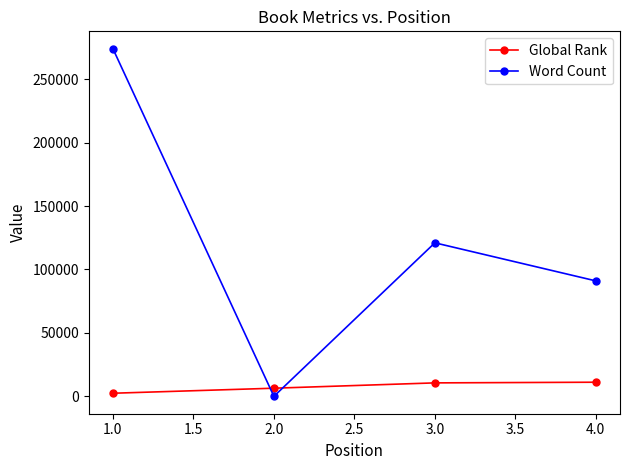

The value of Word Count at 4.0 is 146957. True or false?

False